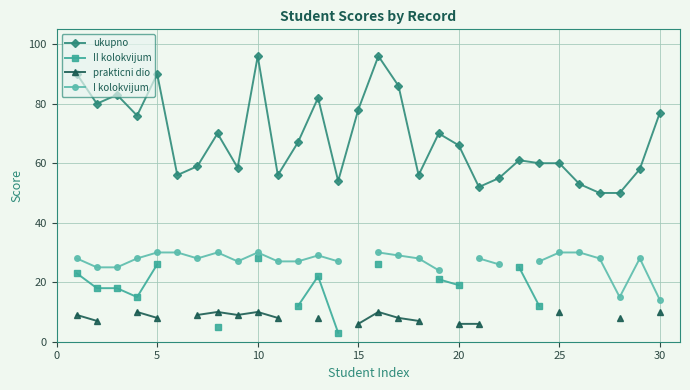

How many interior local peaks does the II kolokvijum series have?

1